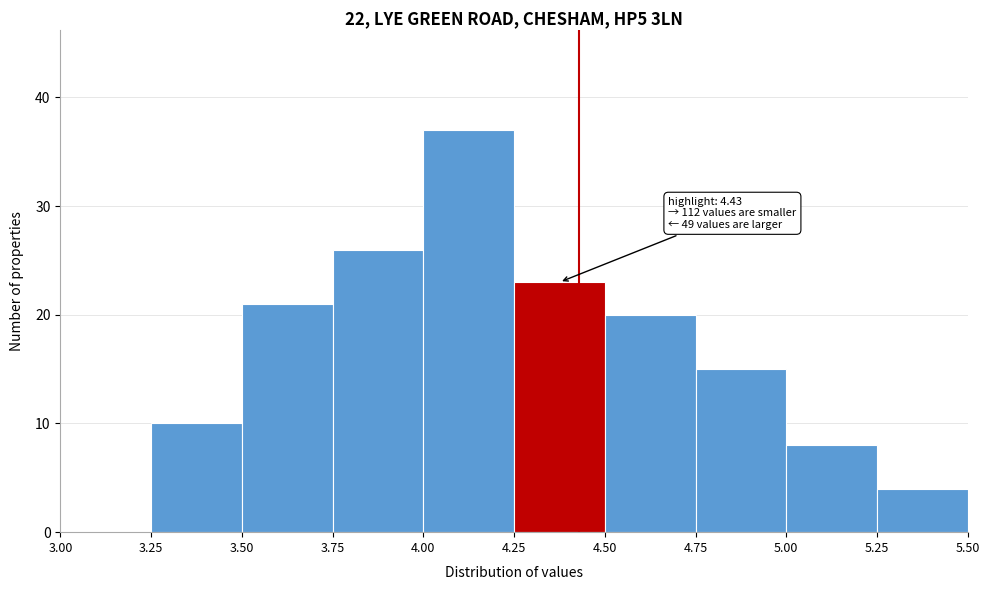

Over which range of the x-axis is the bar tallest?

4.00 to 4.25